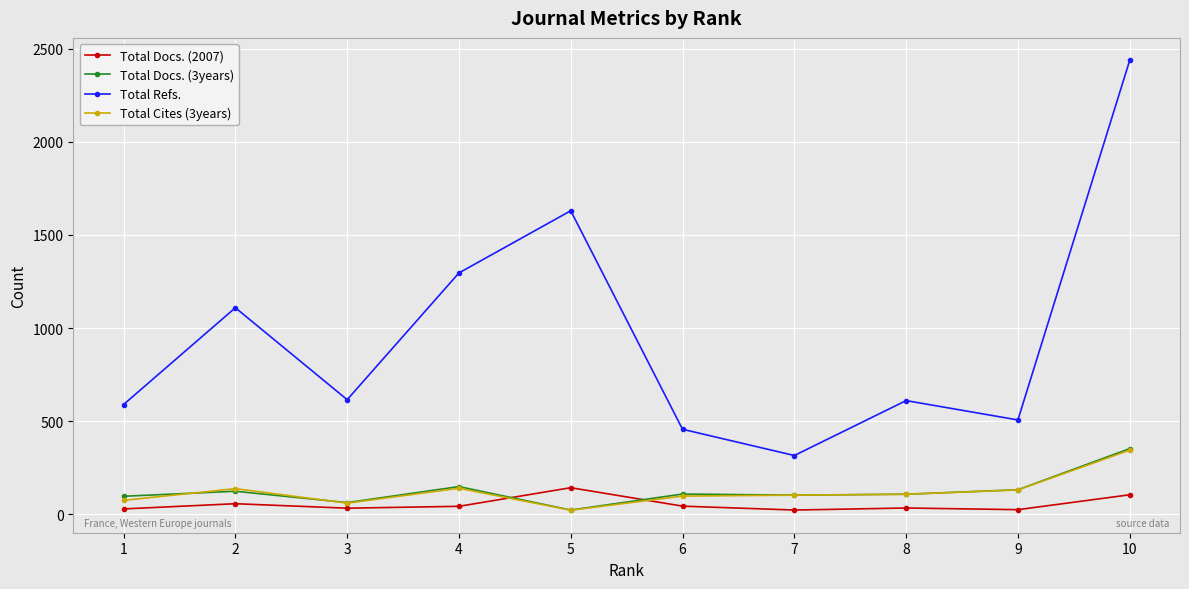

What is the difference between the maximum and second lowest values in the Total Cites (3years) series?

285